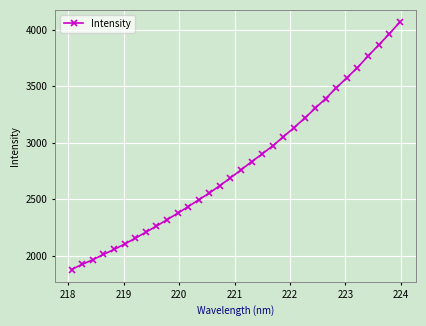

How many lines are shown in the chart?

1